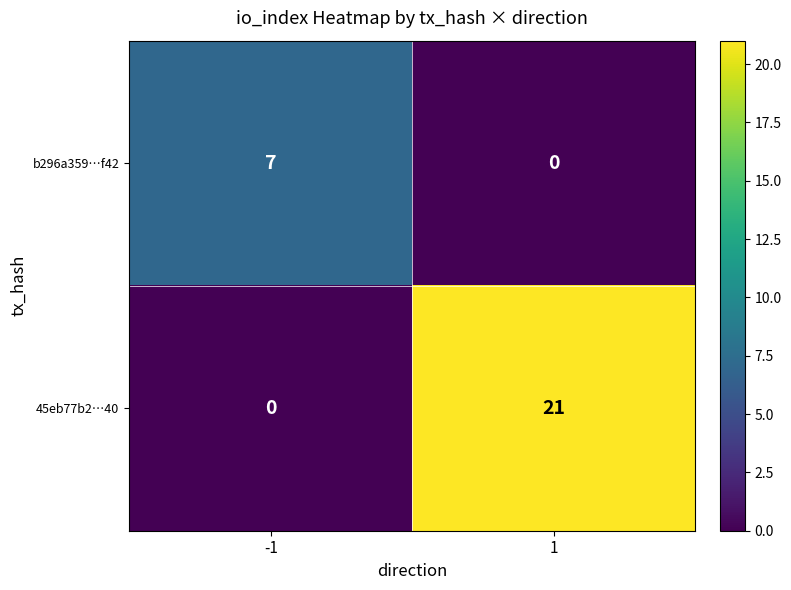

At how many categories does at least one series exceed 20?

1